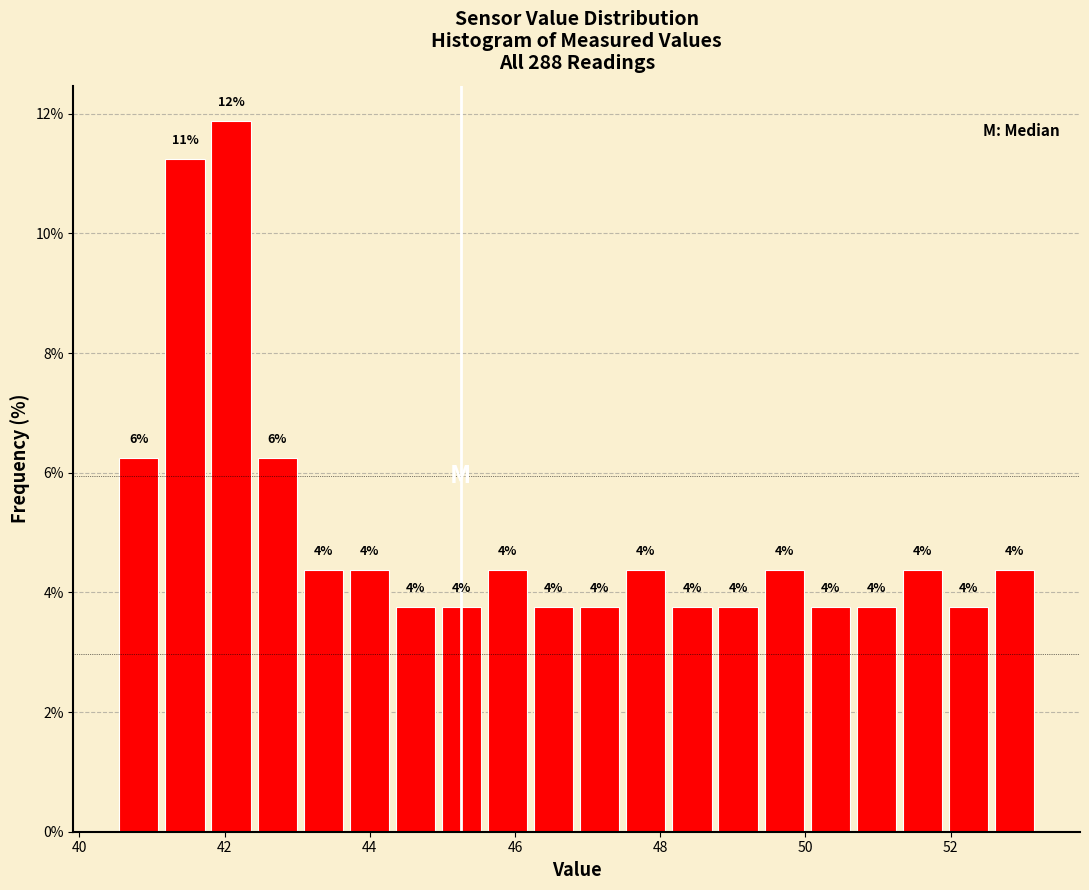

Around what value on the x-axis is the tallest bar? Give the approximate position of its centre, as read against the axis.

42.0